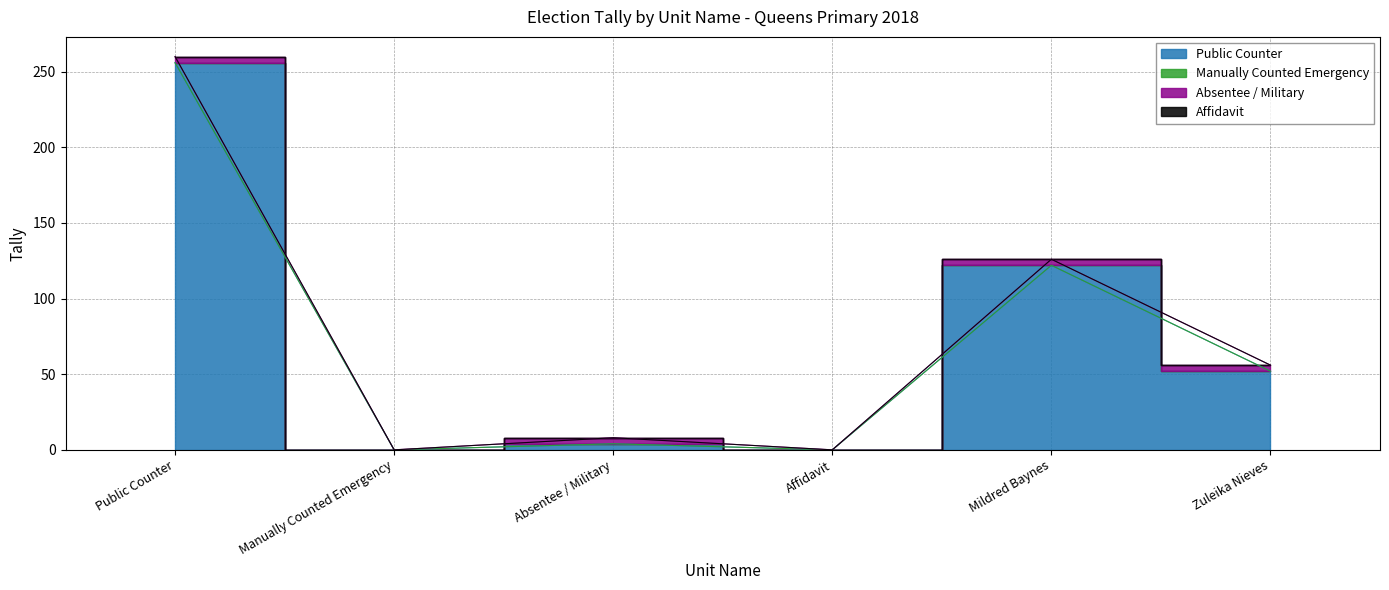

At how many categories does at least one series exceed 9?

3